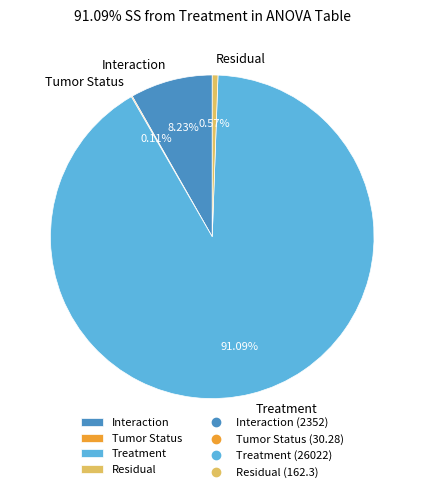

Is there any slice that represents more than half of the pie?

Yes